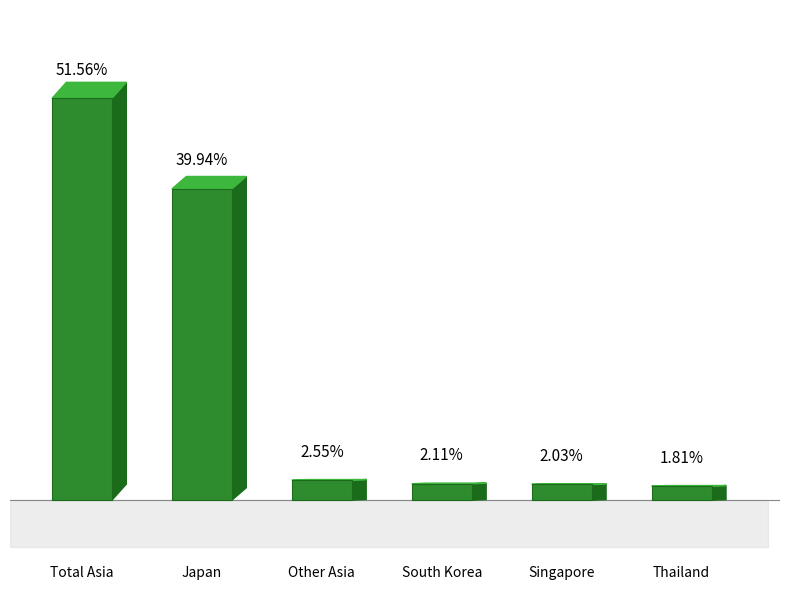

Are the bars horizontal?

No